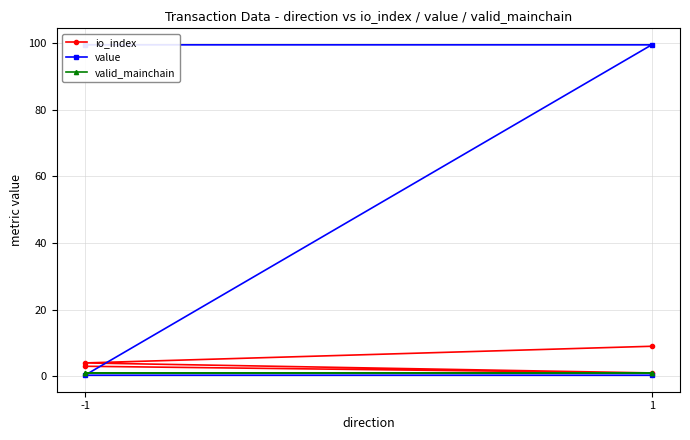

Reading left to right, list all the values displayed in this chart.

io_index: 3.0	1.0	4.0	9.0
value: 99.4	99.4	0.3	0.3
valid_mainchain: 1.0	1.0	1.0	1.0